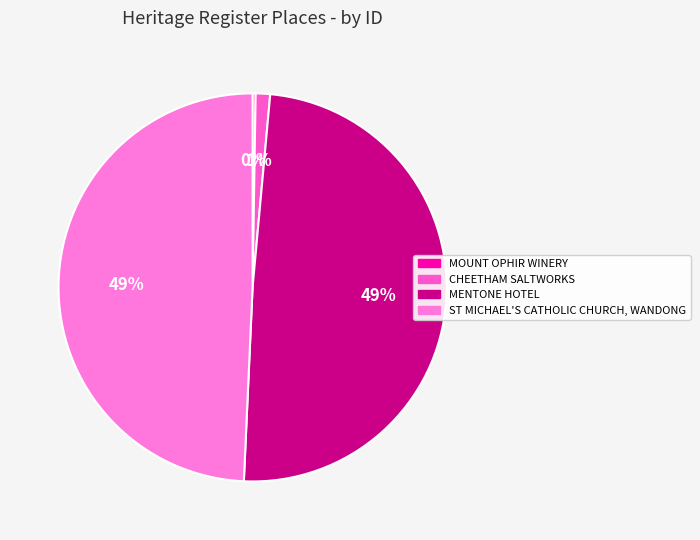

How many segments does this pie chart have?

4